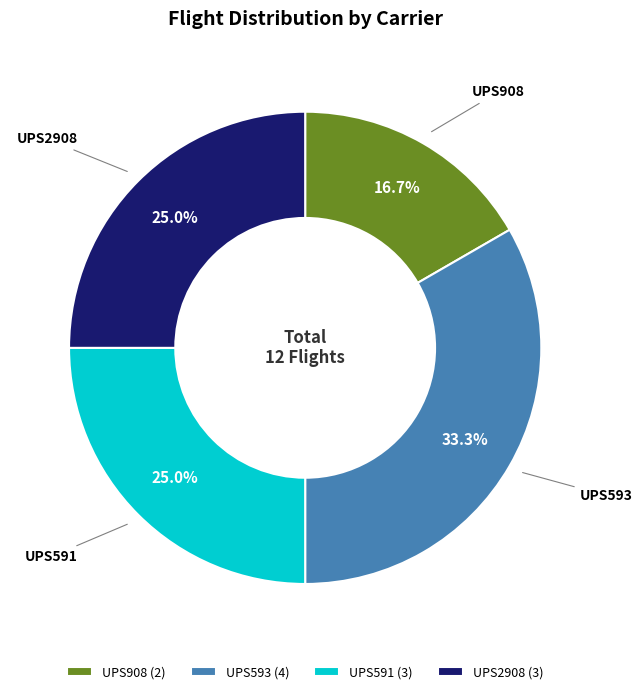

Between UPS2908 and UPS908, which is larger?

UPS2908